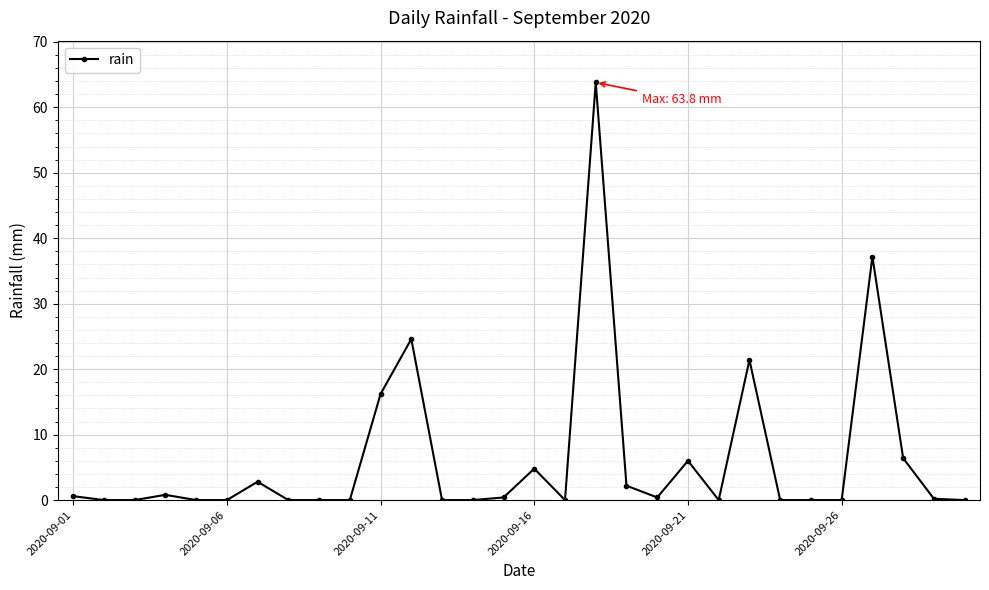

True or false: there are more than 0 points higher than both neighbors.

True